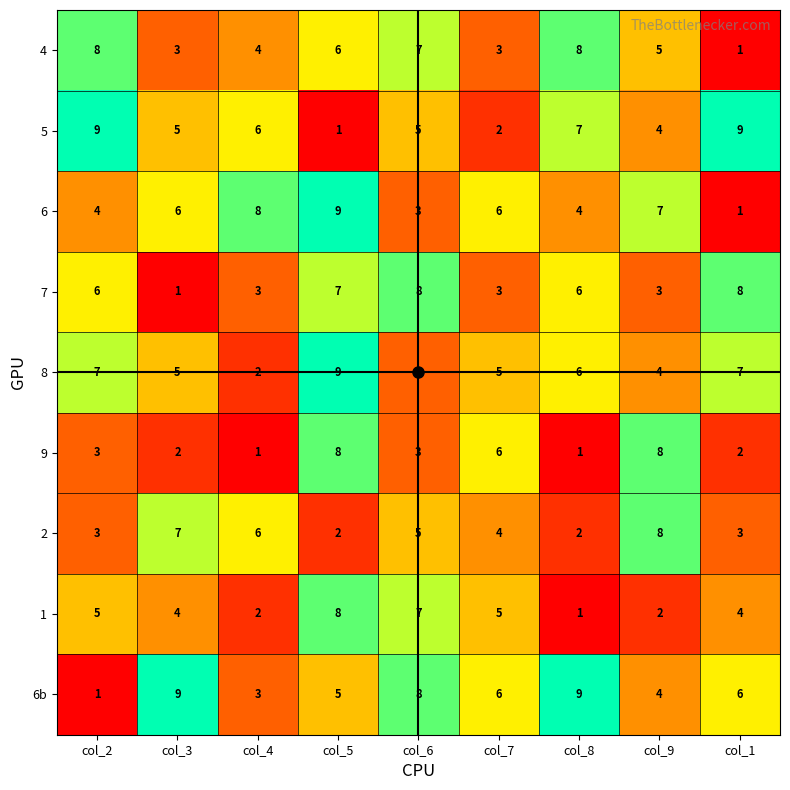

Which series changed the most between col_2 and col_8?

6b